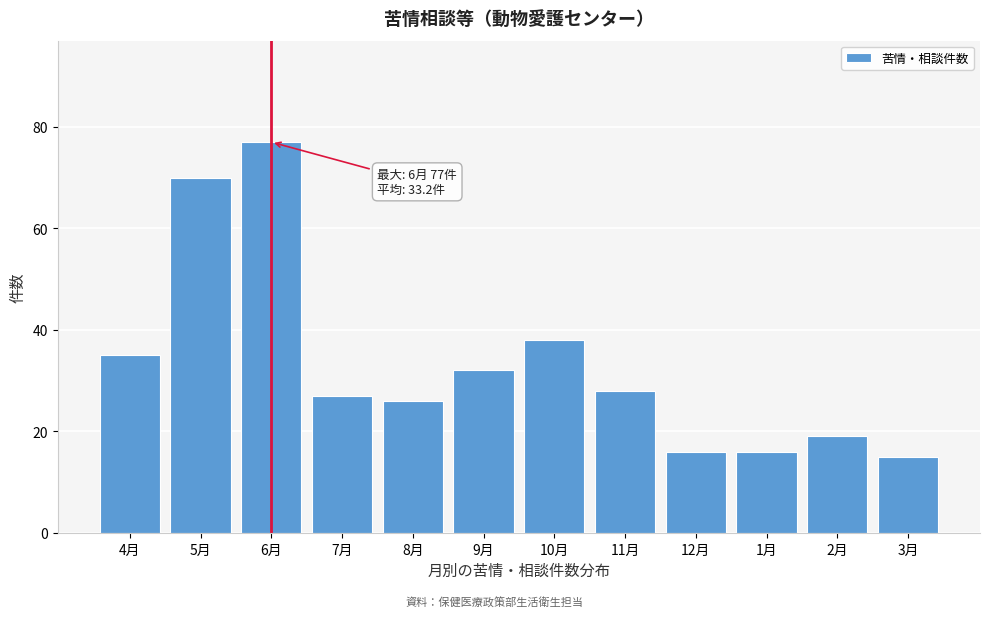

Reading left to right, what are all the values shown in this chart?

4月=35	5月=70	6月=77	7月=27	8月=26	9月=32	10月=38	11月=28	12月=16	1月=16	2月=19	3月=15